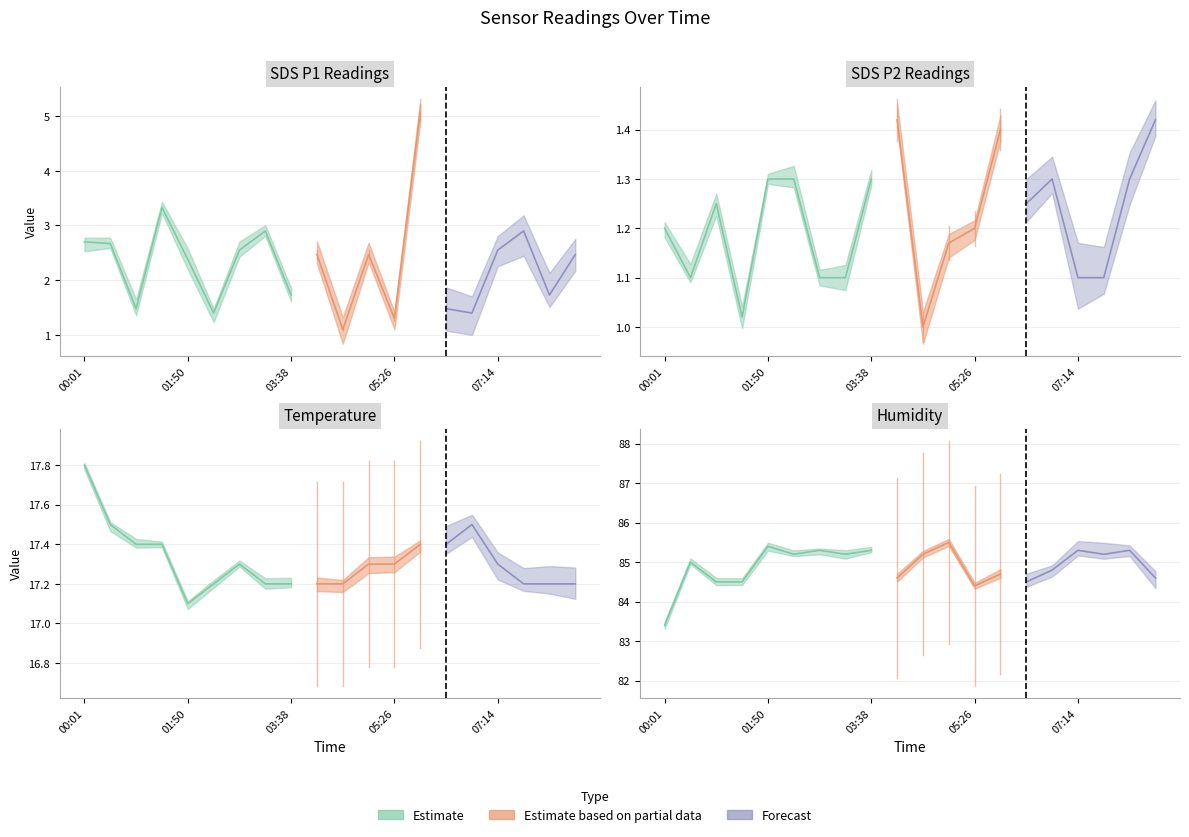

Reading left to right, list all the values displayed in this chart.

SDS_P1: 2.7	2.7	1.5	3.3	2.4	1.4	2.5	2.9	1.7	2.5	1.1	2.5	1.3	5.1	1.5	1.4	2.5	2.9	1.7	2.5
SDS_P2: 1.2	1.1	1.2	1.0	1.3	1.3	1.1	1.1	1.3	1.4	1.0	1.2	1.2	1.4	1.2	1.3	1.1	1.1	1.3	1.4
Temp: 17.8	17.5	17.4	17.4	17.1	17.2	17.3	17.2	17.2	17.2	17.2	17.3	17.3	17.4	17.4	17.5	17.3	17.2	17.2	17.2
Humidity: 83.4	85.0	84.5	84.5	85.4	85.2	85.3	85.2	85.3	84.6	85.2	85.5	84.4	84.7	84.5	84.8	85.3	85.2	85.3	84.6